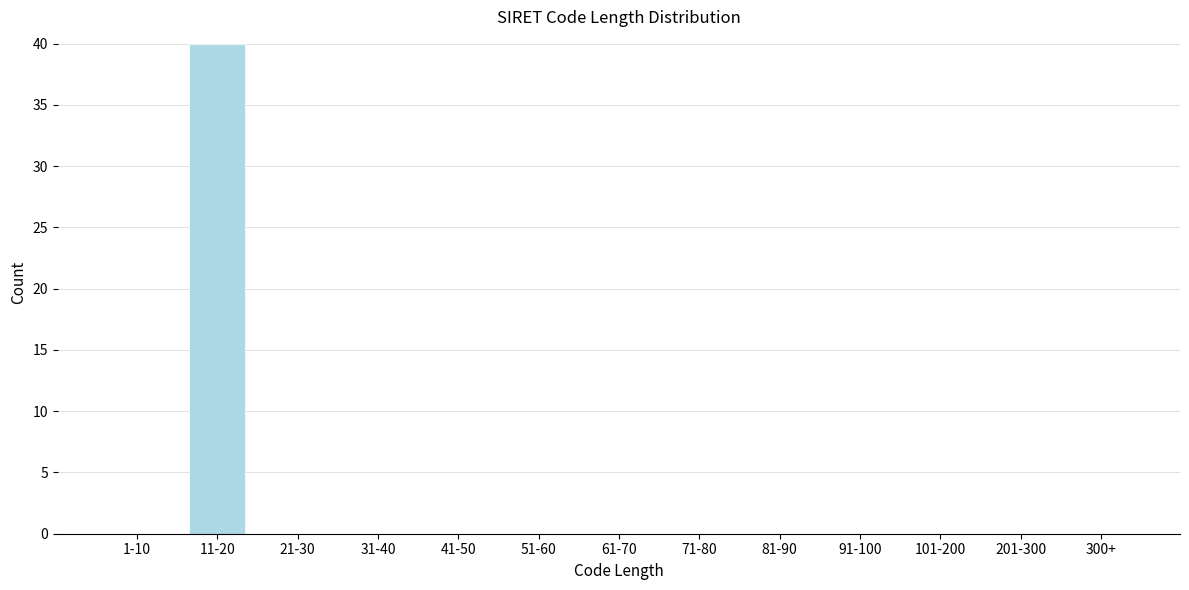

Reading right to left, extract all data points from this chart.

300+=0	201-300=0	101-200=0	91-100=0	81-90=0	71-80=0	61-70=0	51-60=0	41-50=0	31-40=0	21-30=0	11-20=40	1-10=0